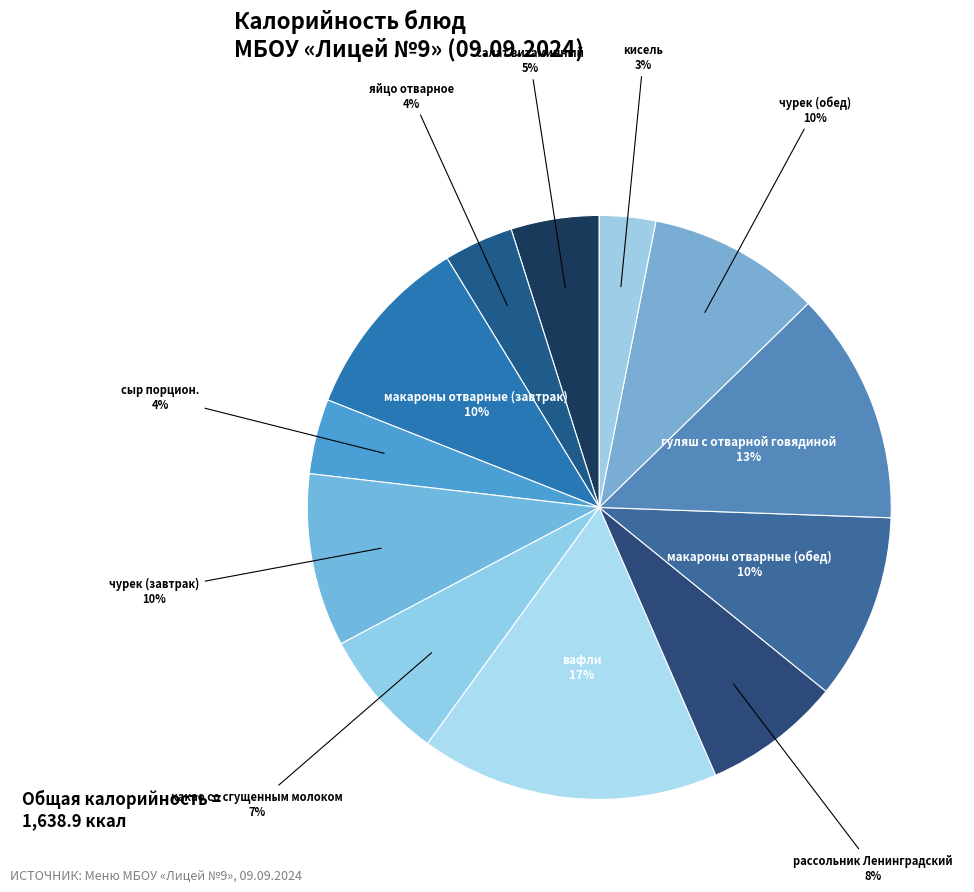

How many segments does this pie chart have?

12